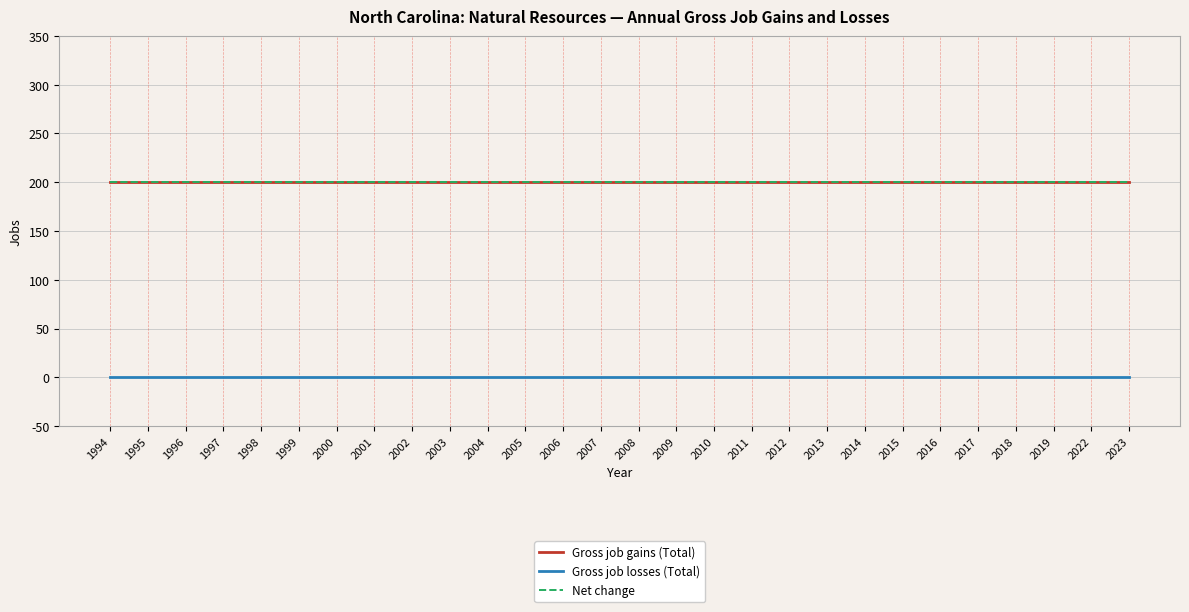

True or false: Net change and Gross job gains (Total) intersect in this chart.

False